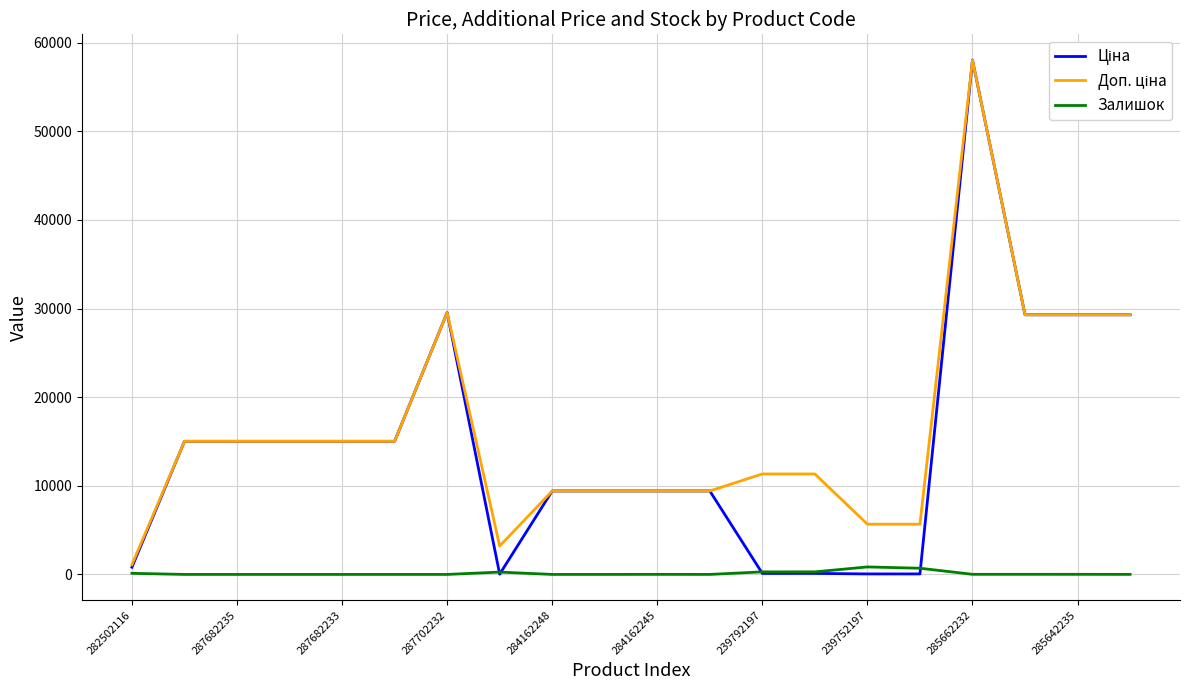

What is the greatest value displayed?

58037.0